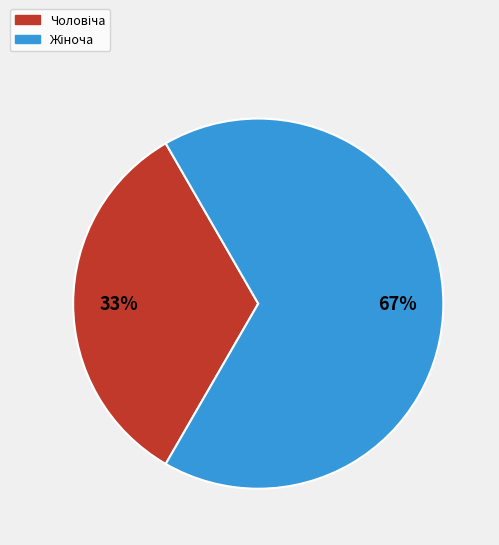

Does any single category account for the majority?

Yes